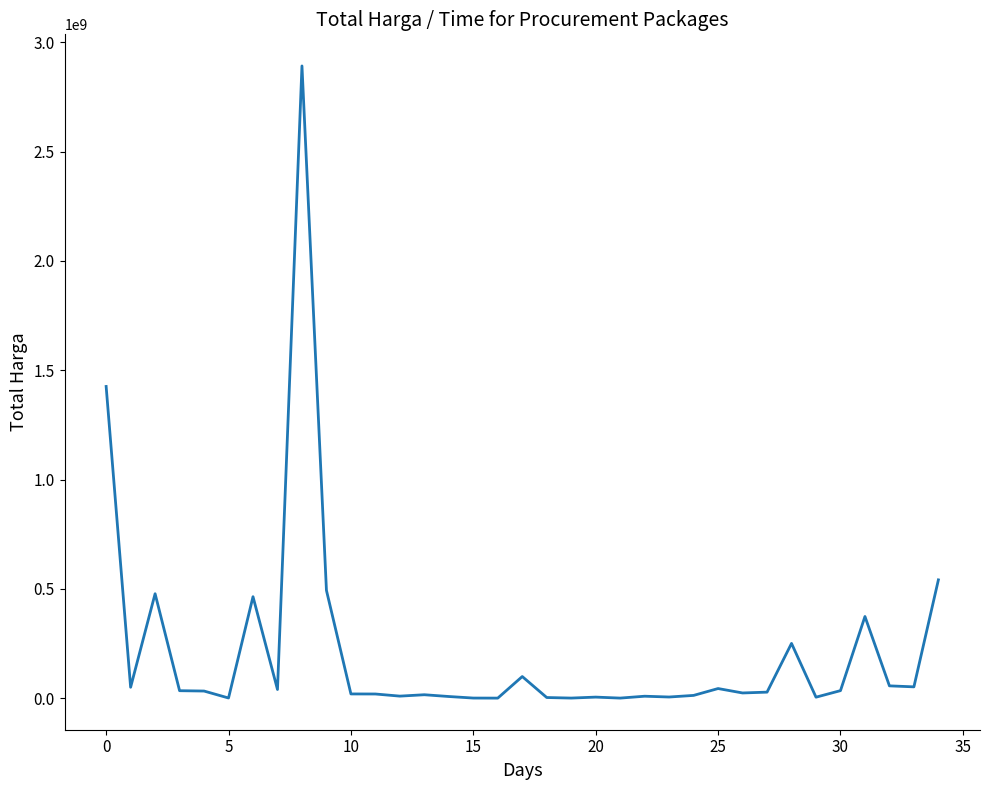

How many lines are shown in the chart?

1